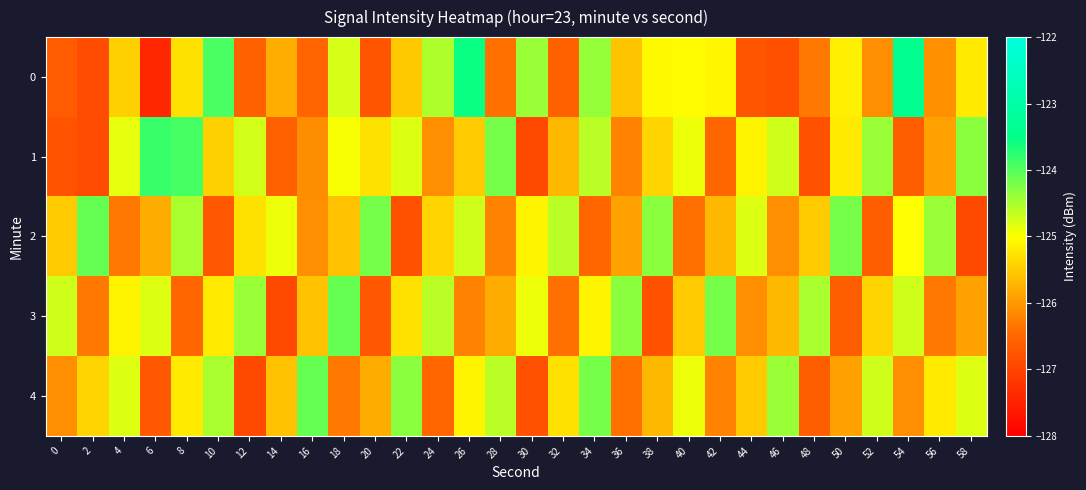

Reading left to right, list all the values displayed in this chart.

0: 0=-126.7	2=-126.9	4=-125.5	6=-127.4	8=-125.3	10=-123.9	12=-126.6	14=-125.8	16=-126.5	18=-124.8	20=-126.7	22=-125.5	24=-124.5	26=-123.5	28=-126.4	30=-124.4	32=-126.6	34=-124.4	36=-125.6	38=-125.1	40=-125.0	42=-125.1	44=-126.7	46=-126.8	48=-126.3	50=-125.2	52=-126.1	54=-123.4	56=-126.1	58=-125.2
1: 0=-126.8	2=-126.9	4=-124.8	6=-123.8	8=-123.9	10=-125.4	12=-124.7	14=-126.6	16=-126.1	18=-125.0	20=-125.3	22=-124.8	24=-126.1	26=-125.5	28=-124.2	30=-126.9	32=-125.7	34=-124.6	36=-126.2	38=-125.4	40=-124.9	42=-126.5	44=-125.1	46=-124.7	48=-126.8	50=-125.2	52=-124.4	54=-126.6	56=-125.9	58=-124.3
2: 0=-125.5	2=-124.1	4=-126.3	6=-125.8	8=-124.5	10=-126.7	12=-125.3	14=-124.9	16=-126.1	18=-125.6	20=-124.2	22=-126.8	24=-125.4	26=-124.7	28=-126.2	30=-125.1	32=-124.6	34=-126.5	36=-125.9	38=-124.3	40=-126.4	42=-125.7	44=-124.8	46=-126.1	48=-125.5	50=-124.2	52=-126.6	54=-125.0	56=-124.4	58=-126.9
3: 0=-124.7	2=-126.3	4=-125.1	6=-124.8	8=-126.5	10=-125.2	12=-124.4	14=-126.9	16=-125.6	18=-124.1	20=-126.7	22=-125.3	24=-124.6	26=-126.2	28=-125.8	30=-124.9	32=-126.4	34=-125.1	36=-124.3	38=-126.8	40=-125.5	42=-124.2	44=-126.1	46=-125.7	48=-124.5	50=-126.6	52=-125.4	54=-124.7	56=-126.3	58=-125.9
4: 0=-126.1	2=-125.4	4=-124.8	6=-126.7	8=-125.2	10=-124.5	12=-126.9	14=-125.6	16=-124.1	18=-126.3	20=-125.8	22=-124.3	24=-126.5	26=-125.1	28=-124.6	30=-126.8	32=-125.3	34=-124.2	36=-126.4	38=-125.7	40=-124.9	42=-126.2	44=-125.5	46=-124.4	48=-126.6	50=-125.9	52=-124.7	54=-126.1	56=-125.2	58=-124.8